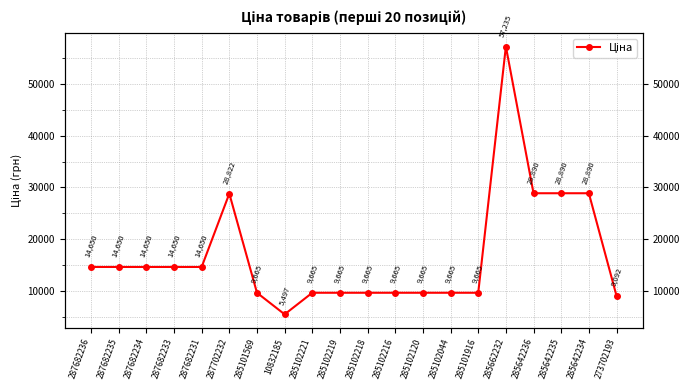

Between 287682235 and 285101916, which is larger?

287682235